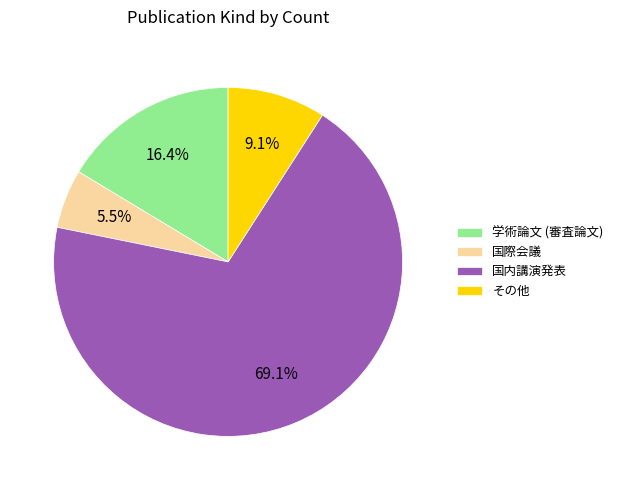

Approximately how many times larger is the value at その他 compared to 国際会議?

1.7